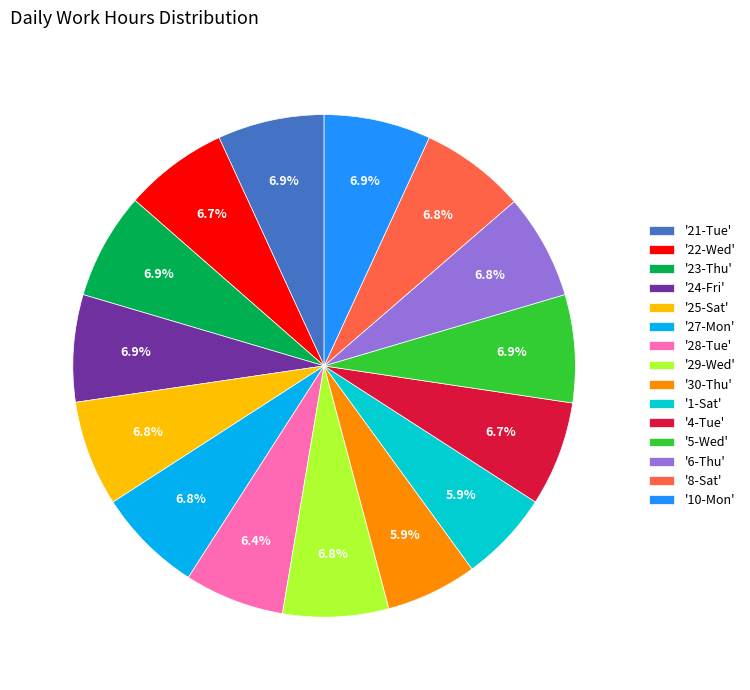

What is the total percentage of '24-Fri' and '10-Mon'?

13.8%